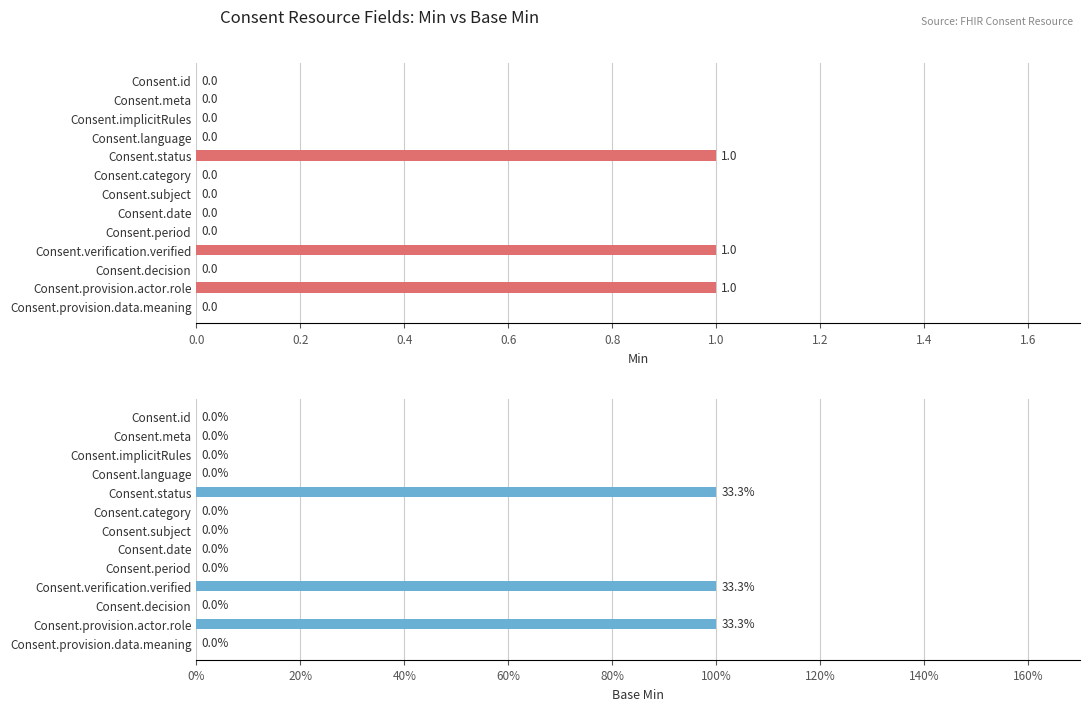

At Consent.language, list the series in order from largest to smallest.

Min, Base Min